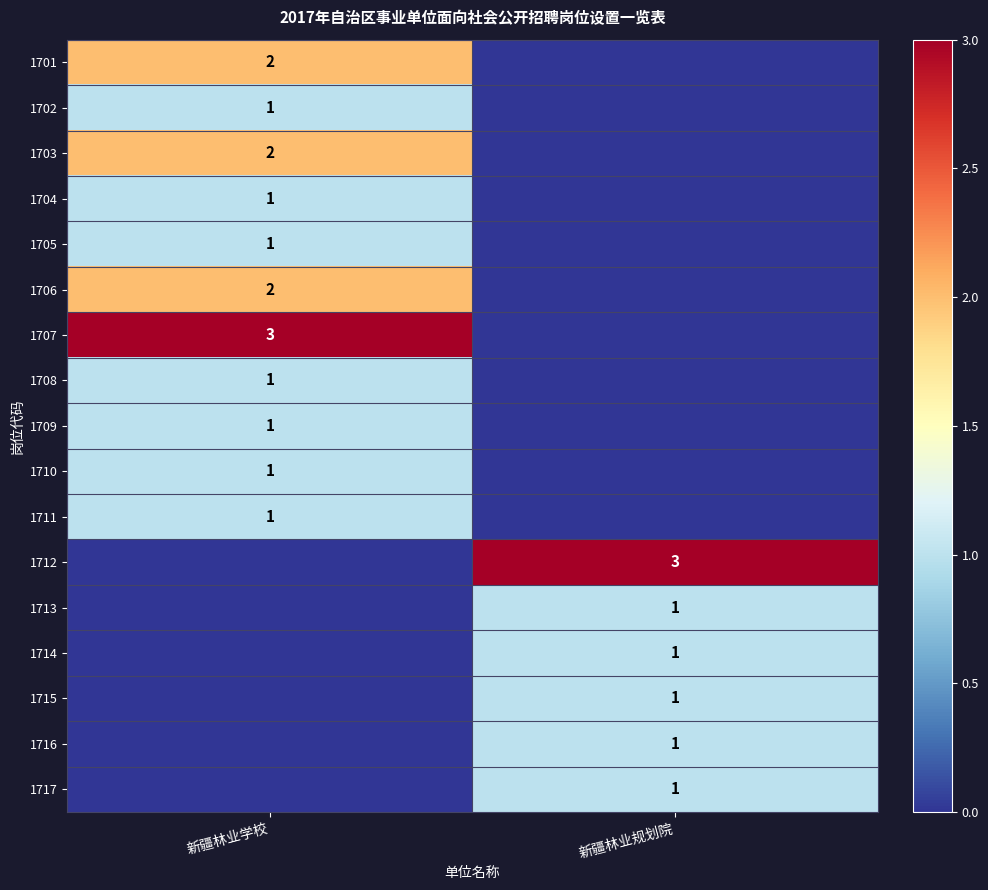

At which category is the sum across all series the highest?

新疆林业学校